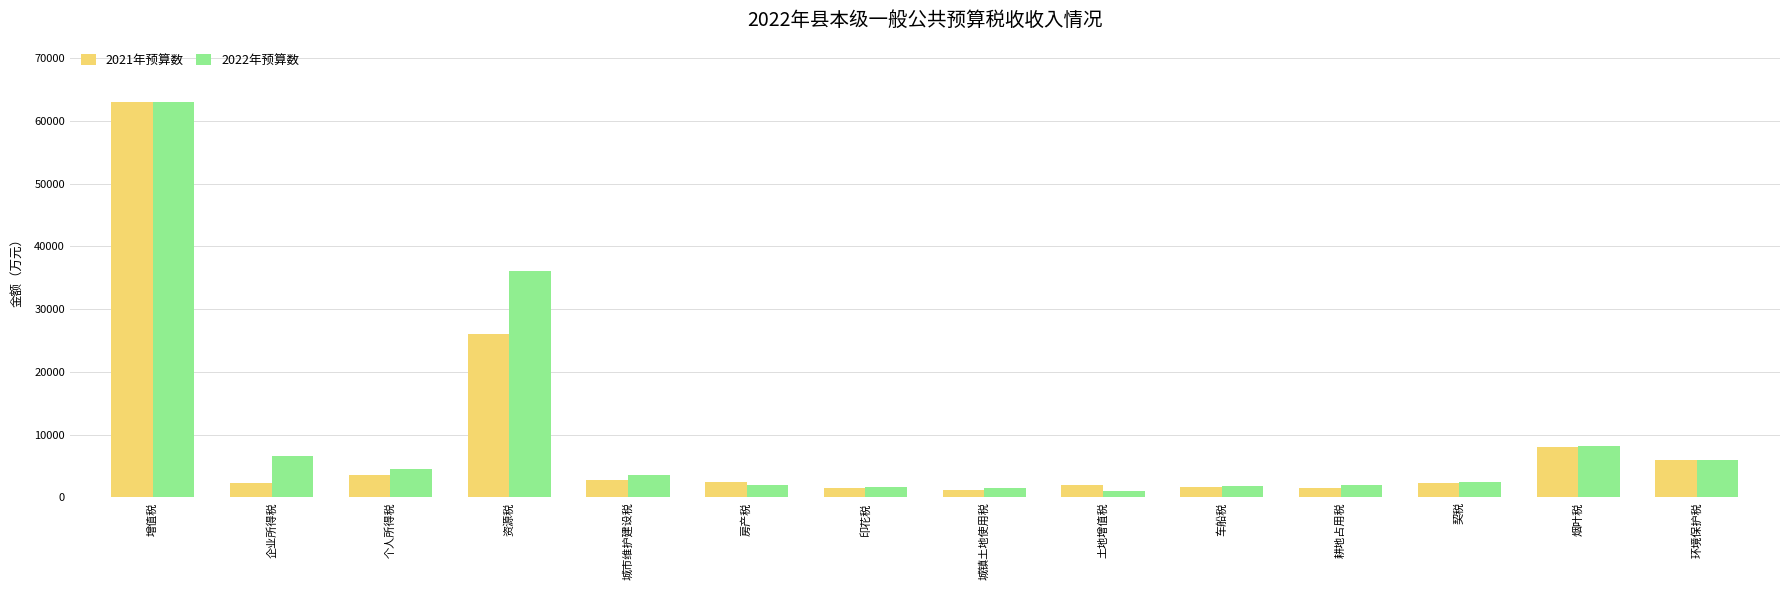

What is the approximate value of 2021年预算数 at 环境保护税?

6000